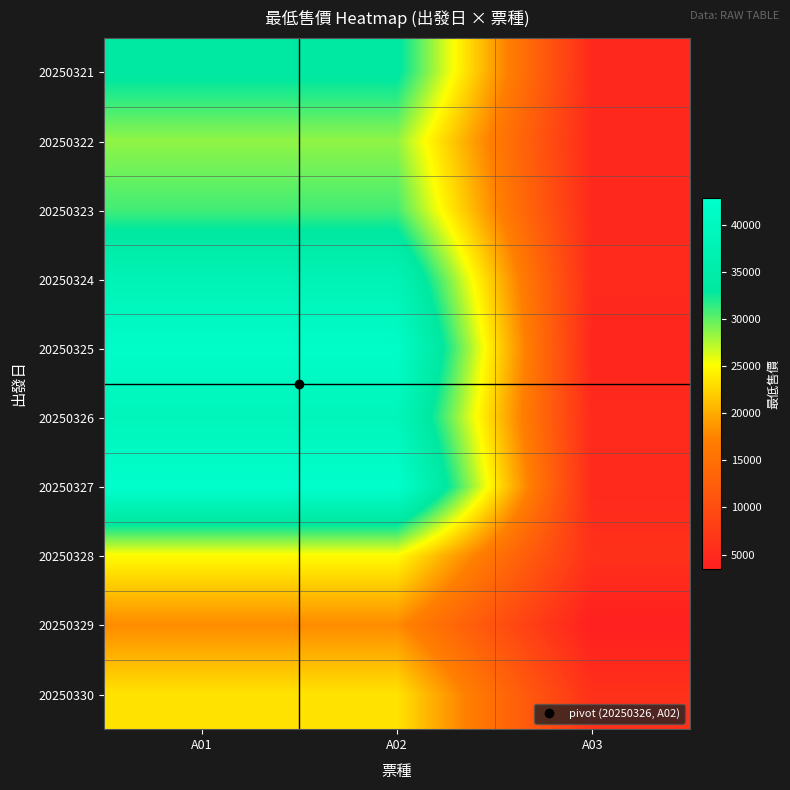

At which category is the sum across all series the highest?

A01